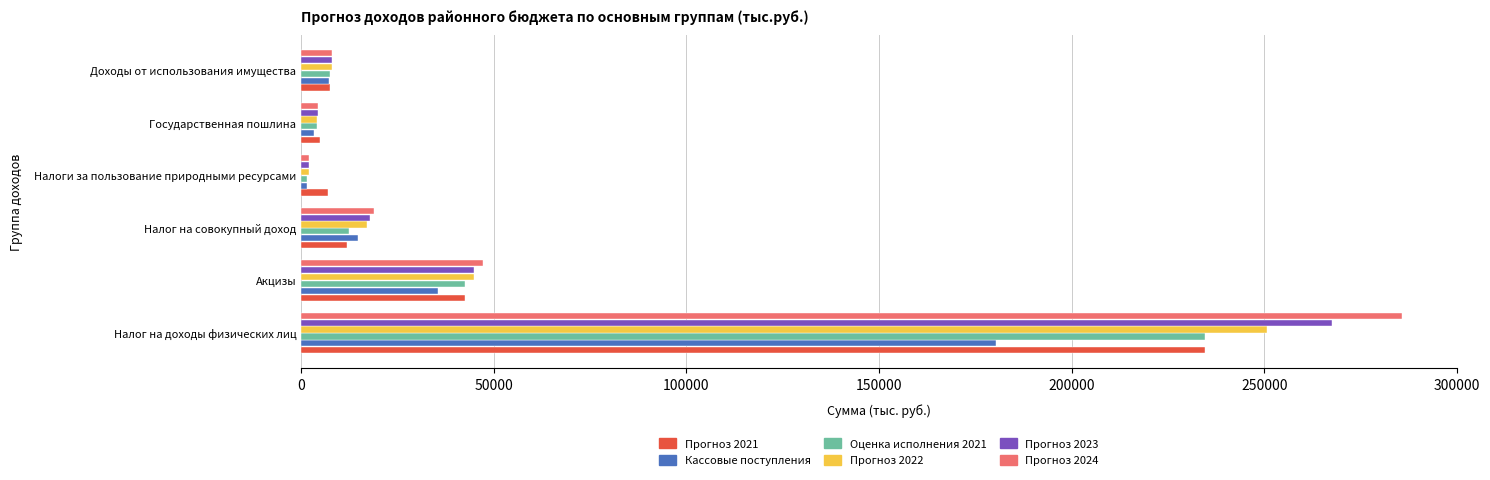

Is it true that Прогноз 2021 equals 327117.6 at Налог на доходы физических лиц?

False